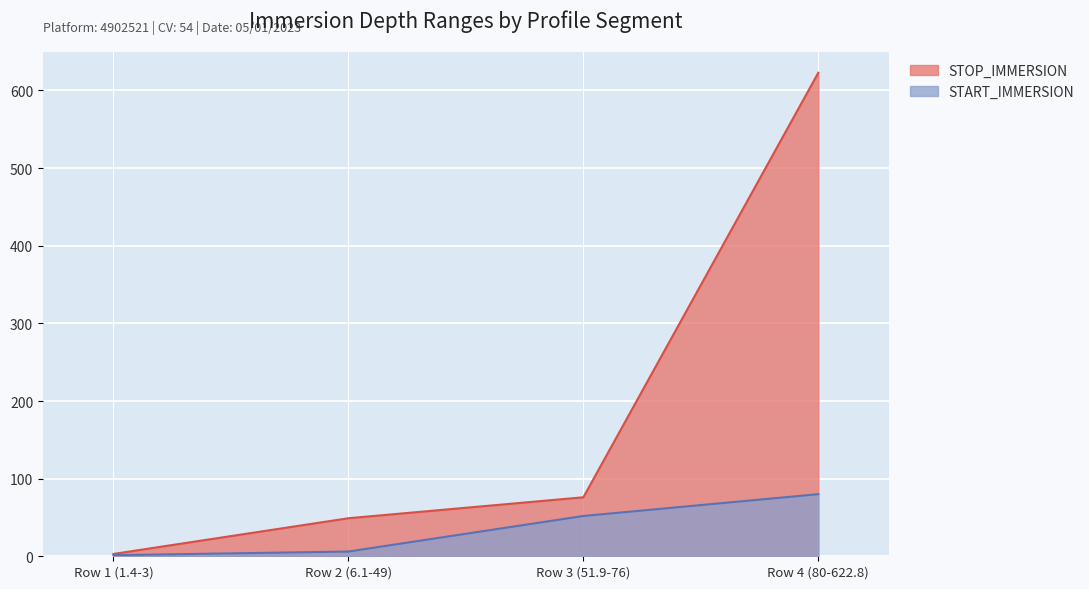

True or false: STOP_IMMERSION and START_IMMERSION intersect in this chart.

False